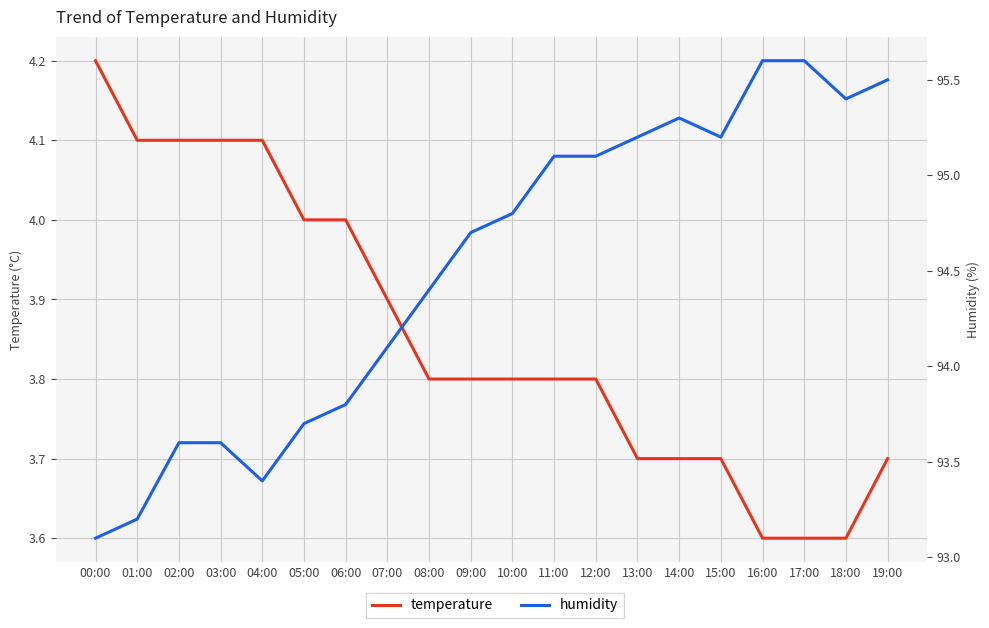

How many categories are shown in the chart?

20